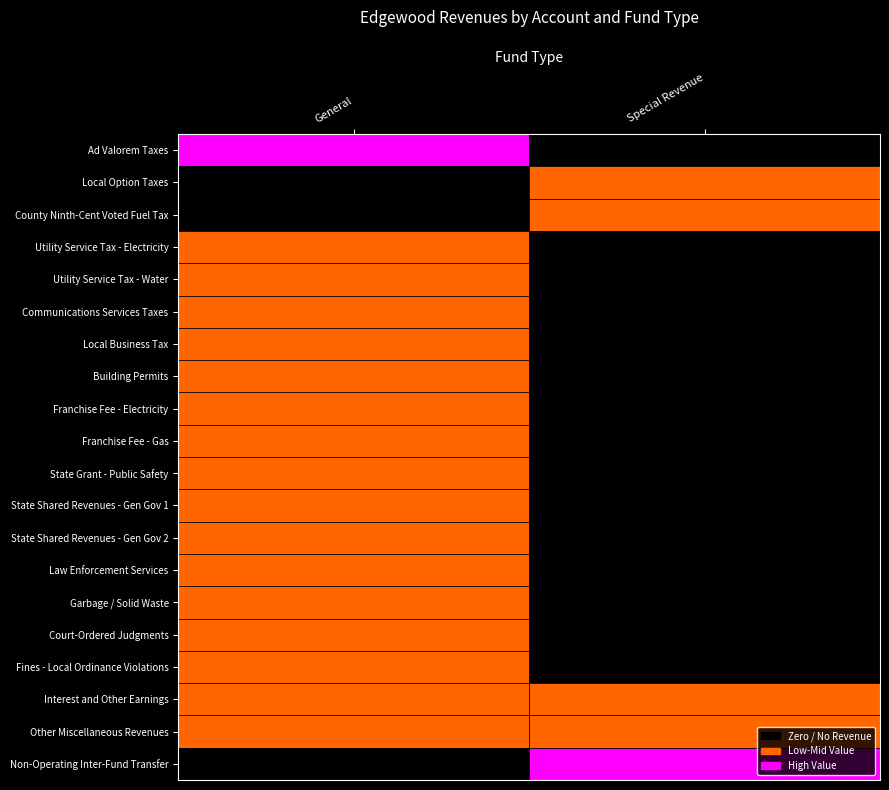

How many positive values does the County Ninth-Cent Voted Fuel Tax series have?

1